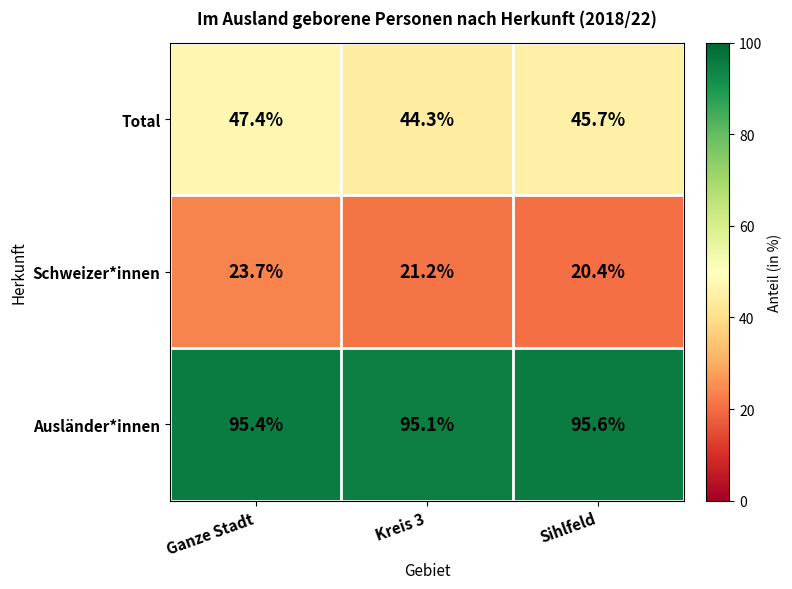

At which category does the chart reach its minimum across all series?

Sihlfeld